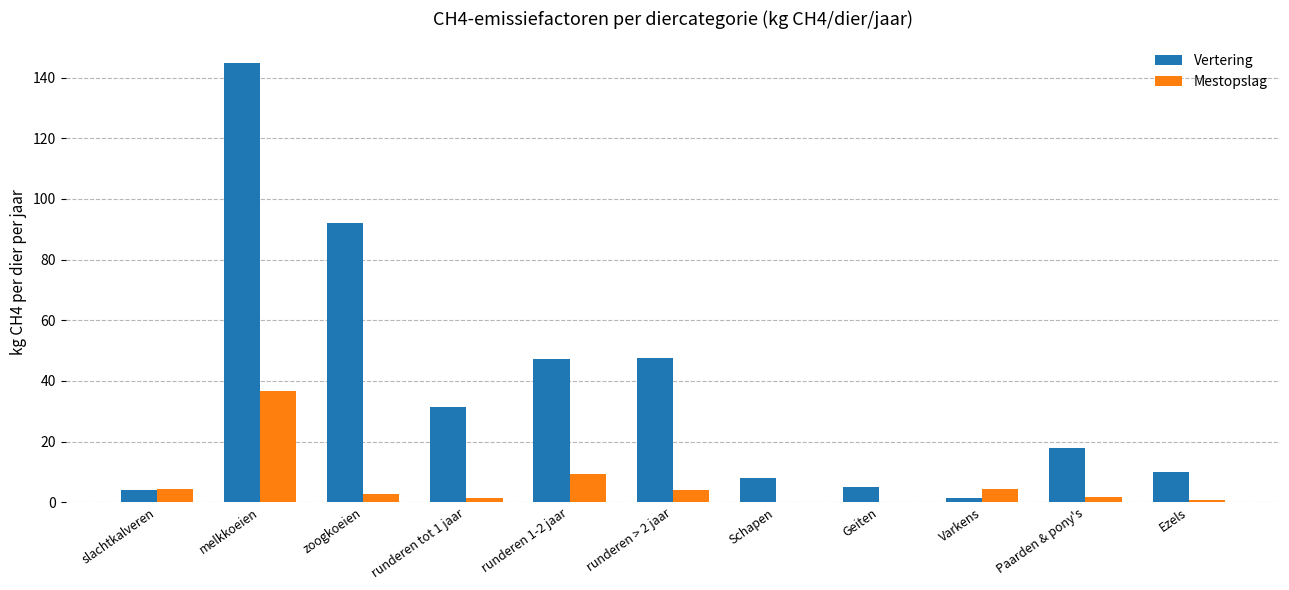

Are the bars horizontal?

No